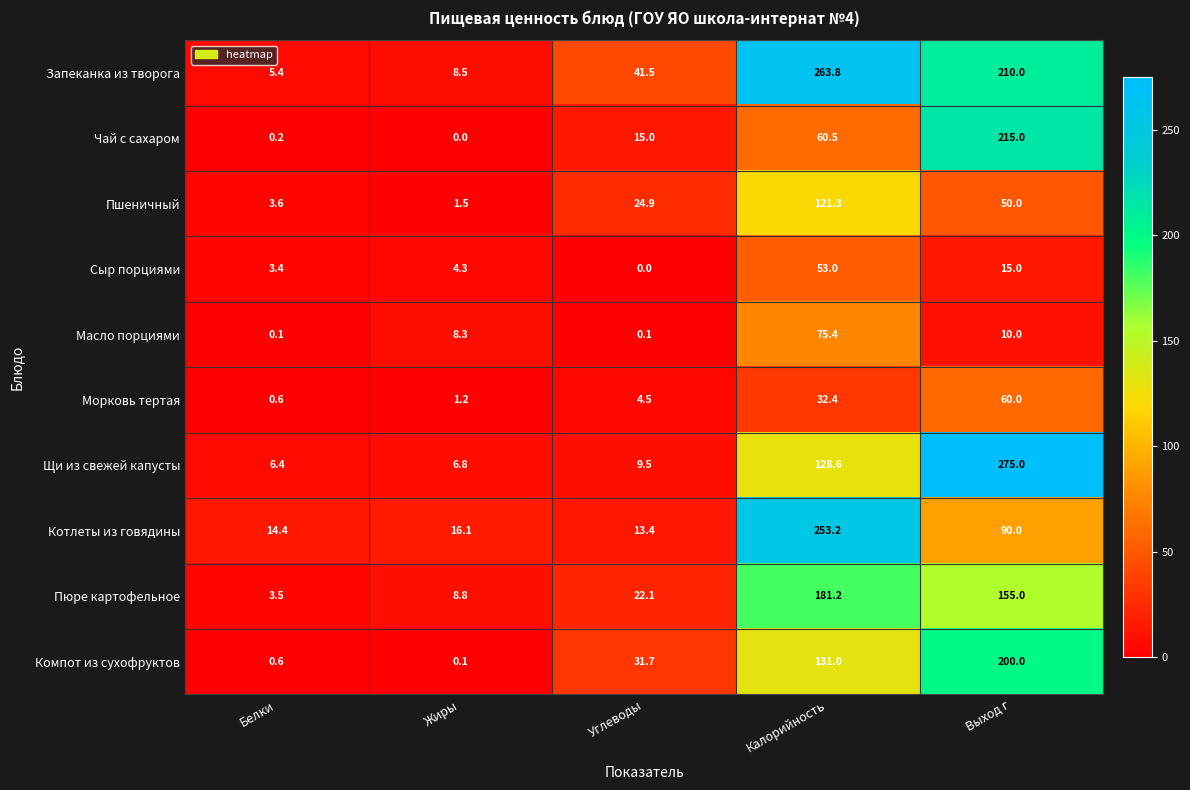

List the series in order of their peak value, lowest first.

Сыр порциями, Морковь тертая, Масло порциями, Пшеничный, Пюре картофельное, Компот из сухофруктов, Чай с сахаром, Котлеты из говядины, Запеканка из творога, Щи из свежей капусты